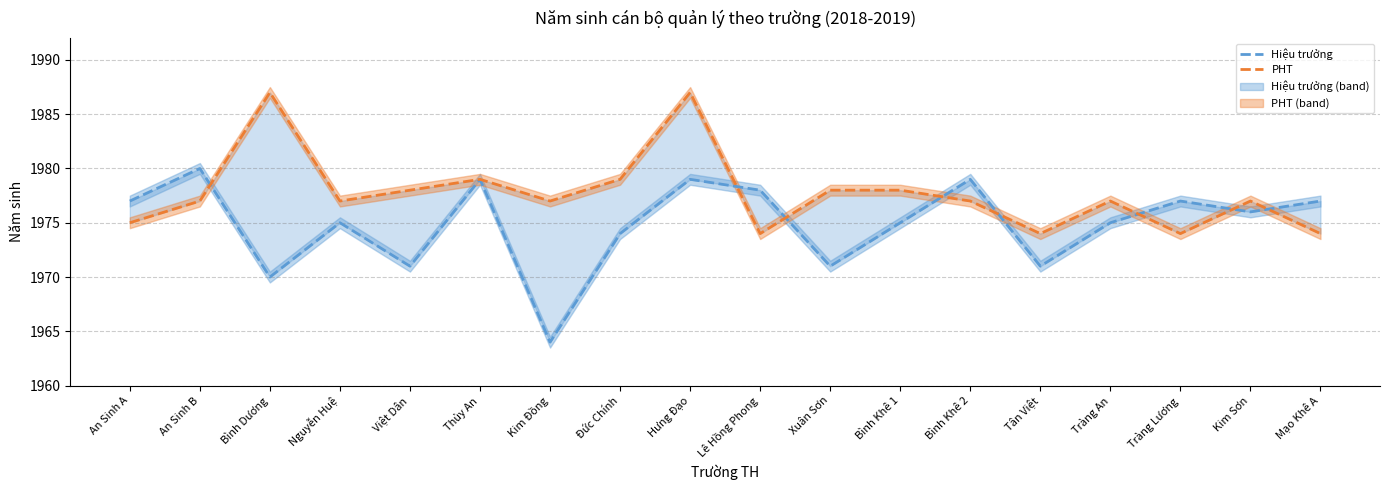

What is the sum of the Hiệu trưởng values at Kim Sơn and An Sinh A?

3953